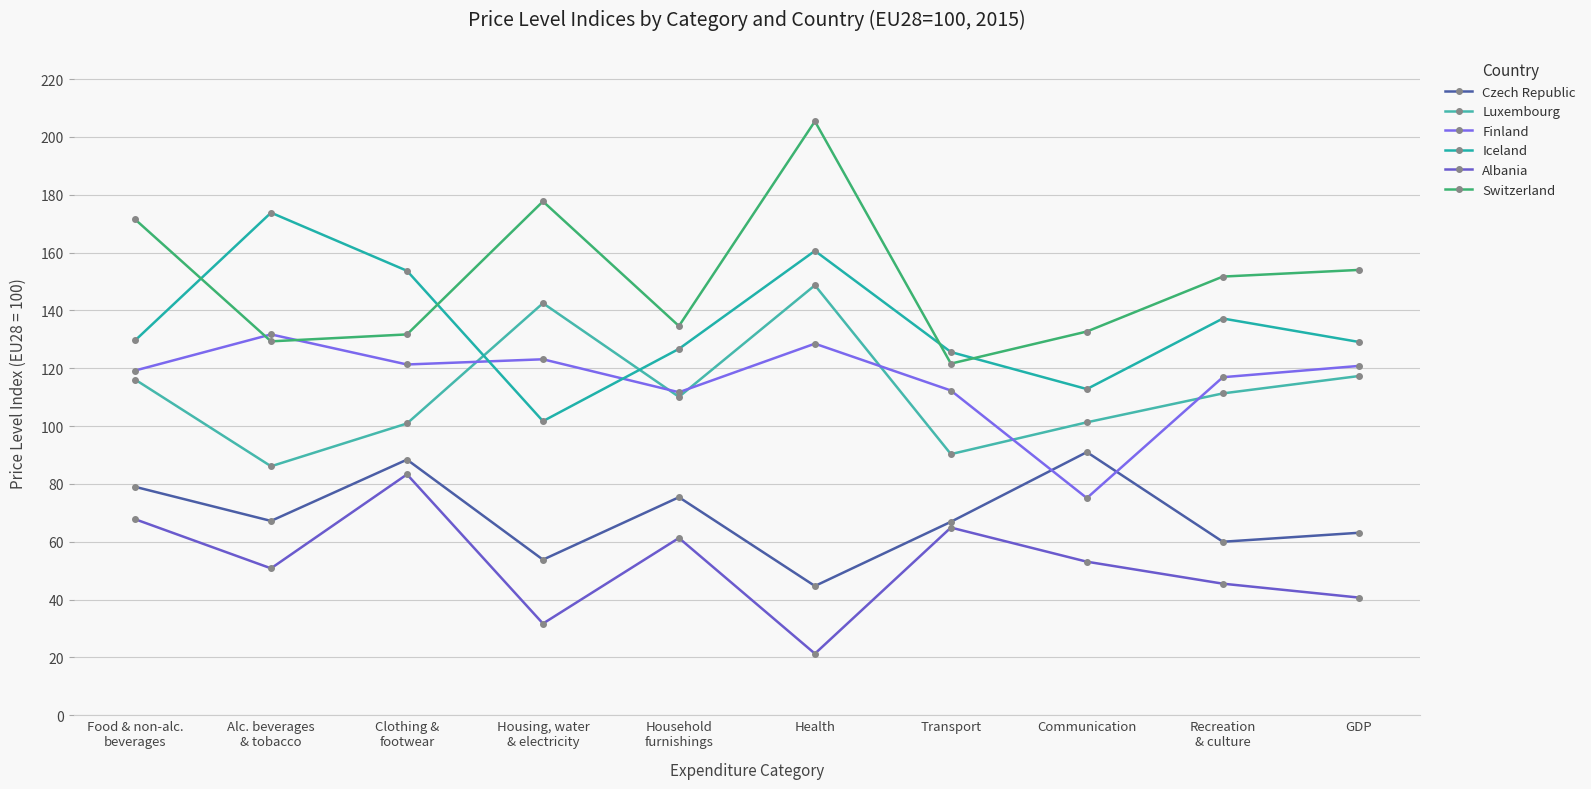

At which category does the chart reach its minimum across all series?

Health